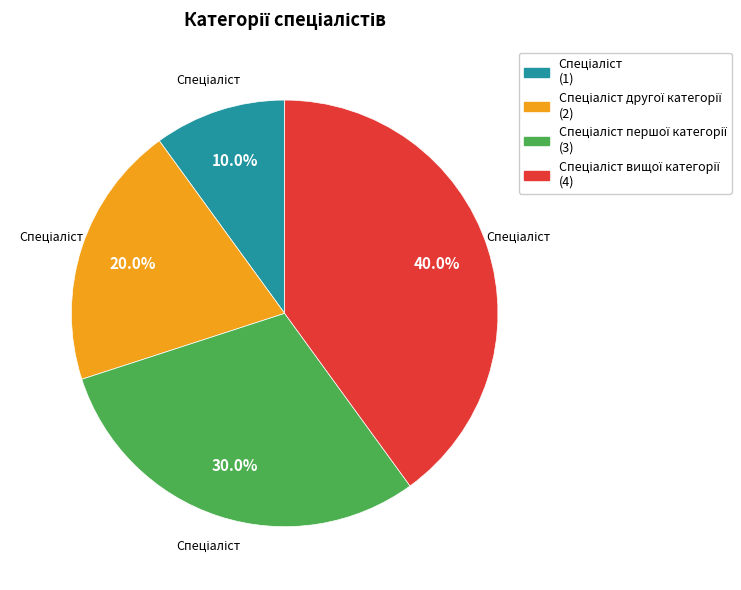

Does any single category account for the majority?

No